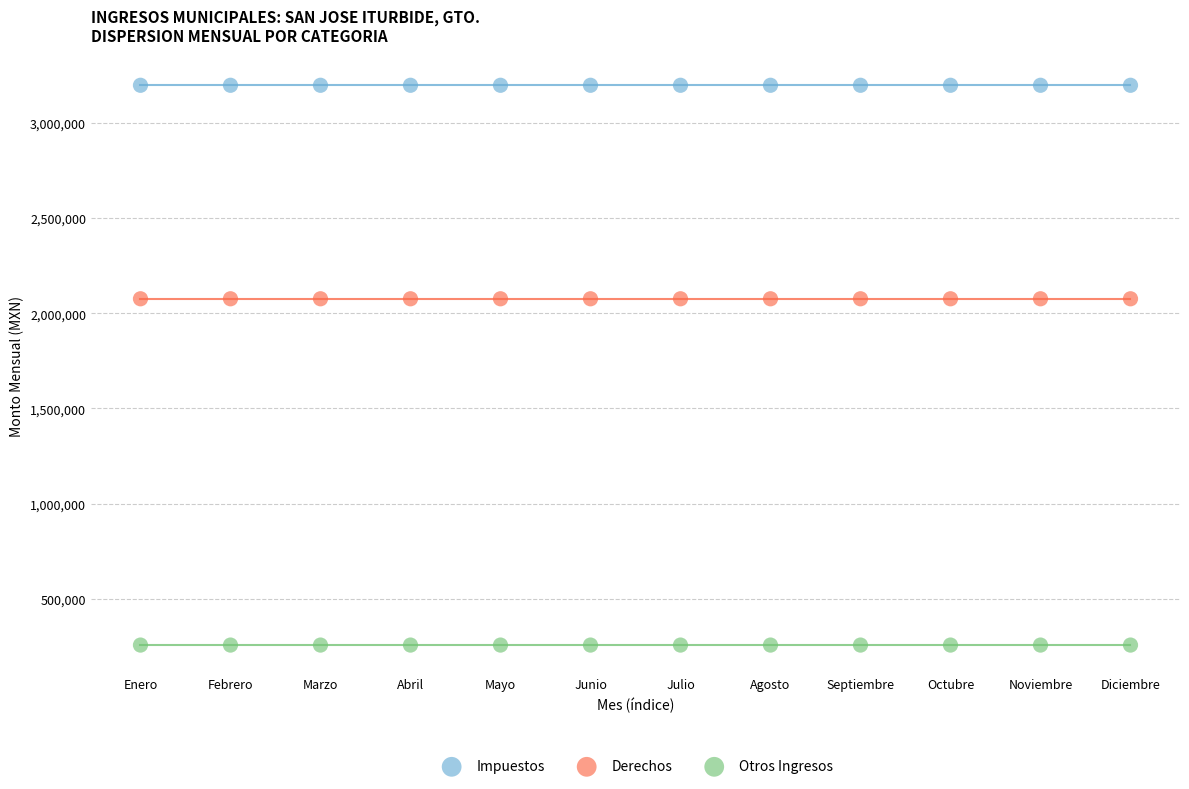

Which series reaches the minimum Y coordinate?

Otros Ingresos